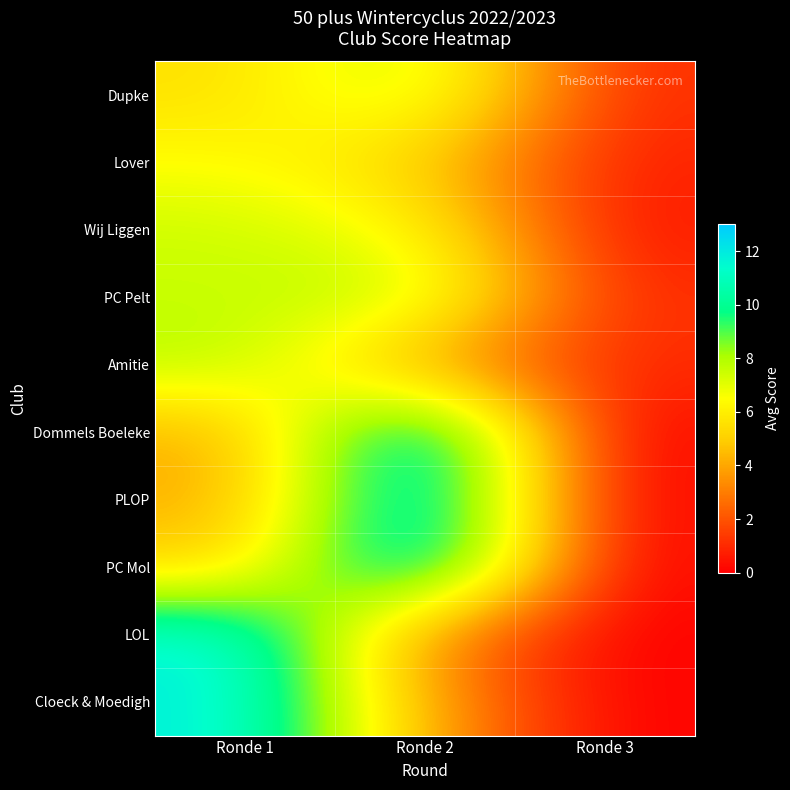

Reading left to right, list all the values displayed in this chart.

Dupke: Ronde 1=5.5	Ronde 2=8.0	Ronde 3=1.0
Lover: Ronde 1=6.5	Ronde 2=5.0	Ronde 3=0.8
Wij Liggen: Ronde 1=7.5	Ronde 2=6.5	Ronde 3=0.5
PC Pelt: Ronde 1=7.5	Ronde 2=8.0	Ronde 3=1.0
Amitie: Ronde 1=8.0	Ronde 2=3.5	Ronde 3=1.0
Dommels Boeleke: Ronde 1=4.0	Ronde 2=13.0	Ronde 3=0.0
PLOP: Ronde 1=4.0	Ronde 2=13.0	Ronde 3=0.0
PC Mol: Ronde 1=5.0	Ronde 2=13.0	Ronde 3=0.0
LOL: Ronde 1=12.0	Ronde 2=3.0	Ronde 3=0.0
Cloeck & Moedigh: Ronde 1=12.0	Ronde 2=4.0	Ronde 3=0.0